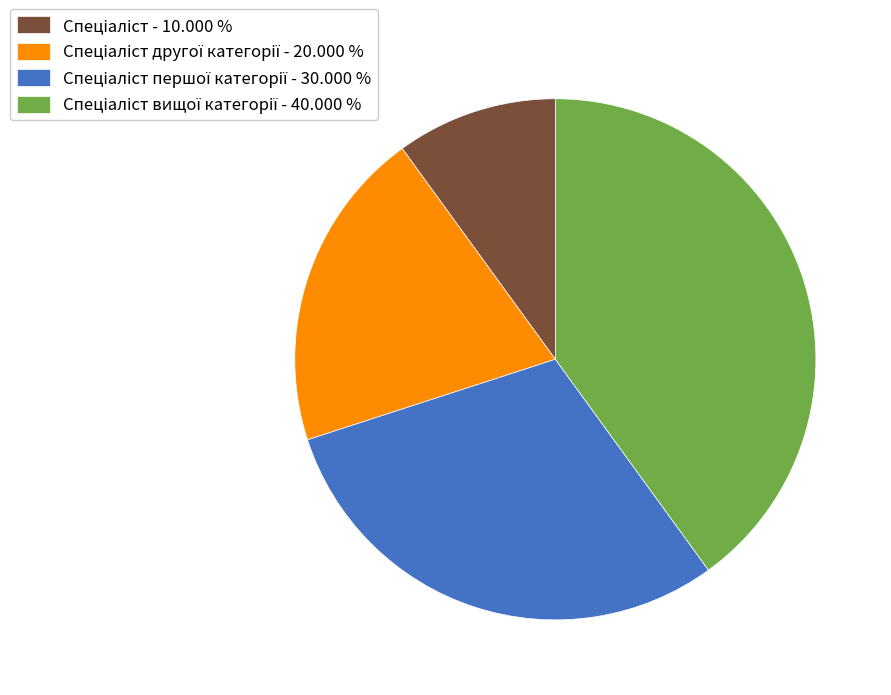

Does any single category account for the majority?

No